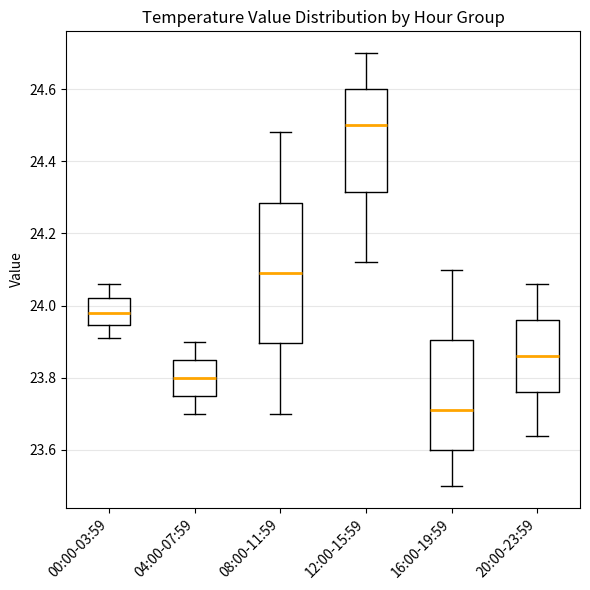

Reading left to right, read every box against the y-axis: the position of its median line, the range the box covers, and the ends of its whiskers. The values are not printed on the chart, so give them approximately, as read against the axis.

00:00-03:59: median 23.98, box 23.94 to 24.02, whiskers 23.92 to 24.06
04:00-07:59: median 23.80, box 23.76 to 23.86, whiskers 23.70 to 23.90
08:00-11:59: median 24.10, box 23.90 to 24.28, whiskers 23.70 to 24.48
12:00-15:59: median 24.50, box 24.32 to 24.60, whiskers 24.12 to 24.70
16:00-19:59: median 23.72, box 23.60 to 23.90, whiskers 23.50 to 24.10
20:00-23:59: median 23.86, box 23.76 to 23.96, whiskers 23.64 to 24.06